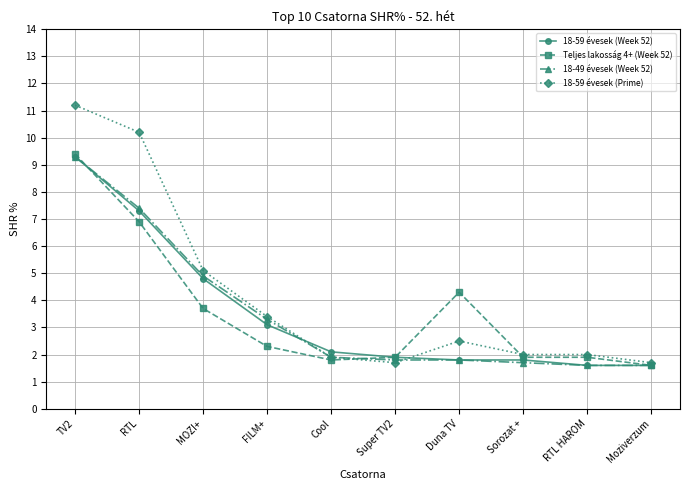

Reading left to right, extract all data points from this chart.

18-59 évesek (Week 52): TV2=9.3	RTL=7.3	MOZI+=4.8	FILM+=3.1	Cool=2.1	Super TV2=1.9	Duna TV=1.8	Sorozat +=1.8	RTL HAROM=1.6	Moziverzum=1.6
Teljes lakosság 4+ (Week 52): TV2=9.4	RTL=6.9	MOZI+=3.7	FILM+=2.3	Cool=1.8	Super TV2=1.9	Duna TV=4.3	Sorozat +=1.9	RTL HAROM=1.9	Moziverzum=1.6
18-49 évesek (Week 52): TV2=9.3	RTL=7.4	MOZI+=4.9	FILM+=3.3	Cool=1.9	Super TV2=1.8	Duna TV=1.8	Sorozat +=1.7	RTL HAROM=1.6	Moziverzum=1.6
18-59 évesek (Prime): TV2=11.2	RTL=10.2	MOZI+=5.1	FILM+=3.4	Cool=1.9	Super TV2=1.7	Duna TV=2.5	Sorozat +=2.0	RTL HAROM=2.0	Moziverzum=1.7